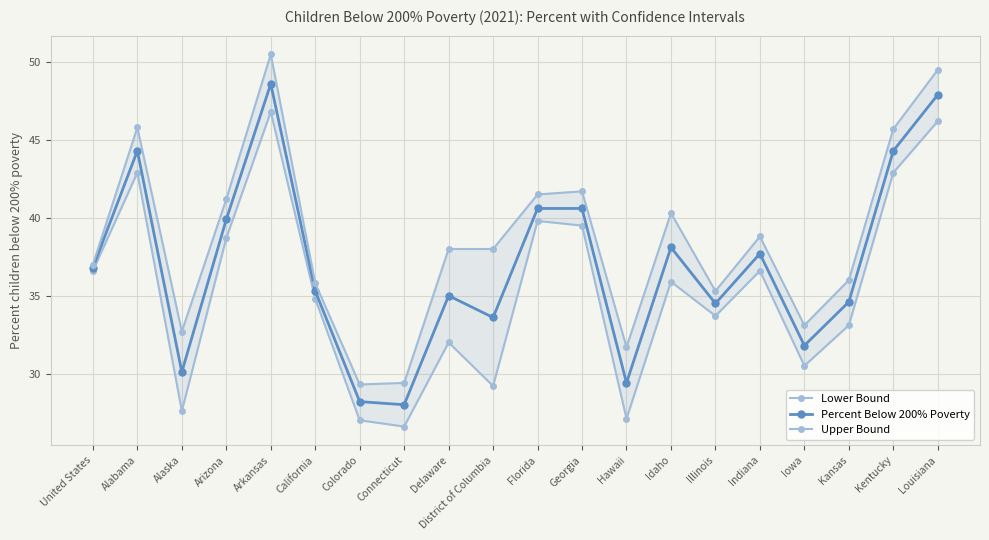

Reading right to left, what are all the values shown in this chart?

Lower Bound: 46.2	42.9	33.1	30.5	36.6	33.7	35.9	27.1	39.5	39.8	29.2	32.0	26.6	27.0	34.8	46.8	38.7	27.6	42.9	36.6
Percent Below 200% Poverty: 47.9	44.3	34.6	31.8	37.7	34.5	38.1	29.4	40.6	40.6	33.6	35.0	28.0	28.2	35.3	48.6	39.9	30.1	44.3	36.8
Upper Bound: 49.5	45.7	36.0	33.1	38.8	35.3	40.3	31.7	41.7	41.5	38.0	38.0	29.4	29.3	35.8	50.5	41.2	32.7	45.8	37.0